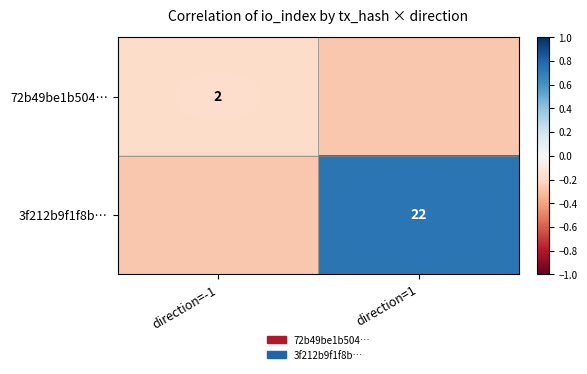

Is the value of 72b49be1b504… at direction=-1 greater than the value of 3f212b9f1f8b… at direction=1?

No